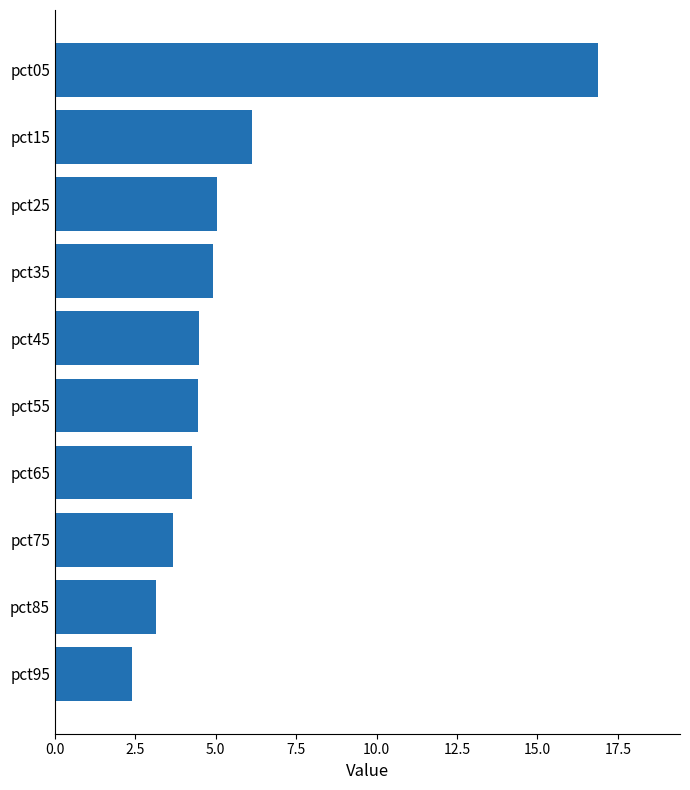

Is it true that the value at pct85 is 5.6?

False